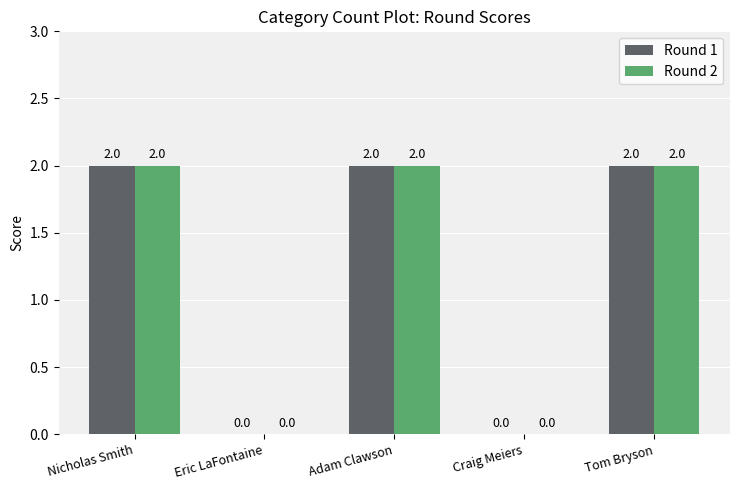

Reading left to right, extract all data points from this chart.

Round 1: 2	0	2	0	2
Round 2: 2	0	2	0	2